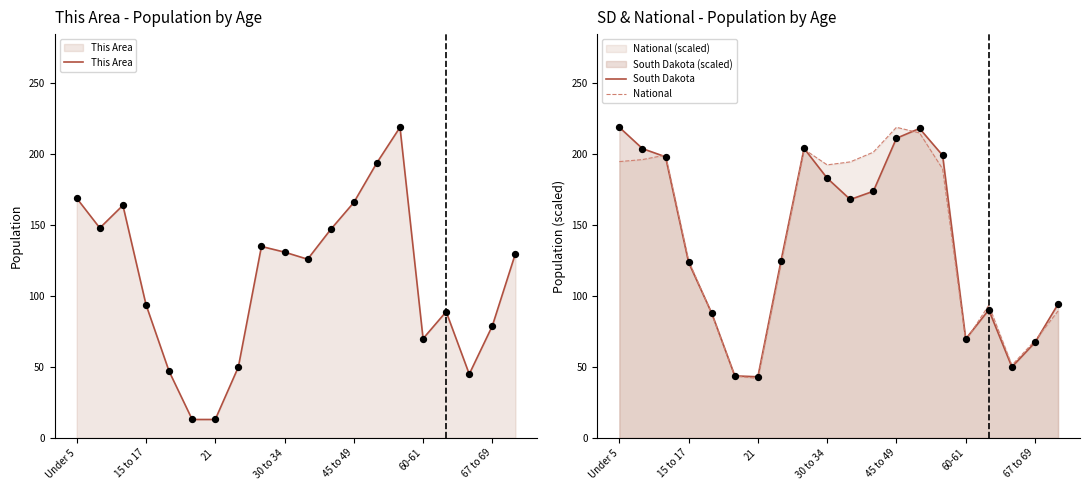

Which series reaches the minimum Y coordinate?

This Area